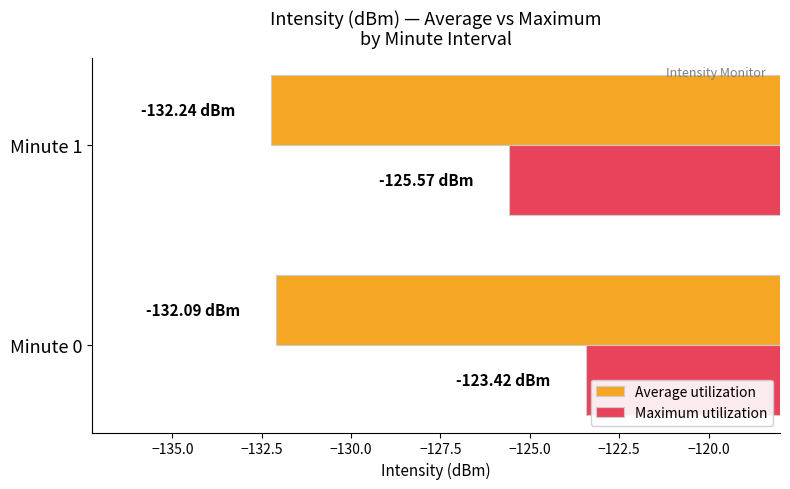

List the series in order of their peak value, highest first.

Maximum utilization, Average utilization